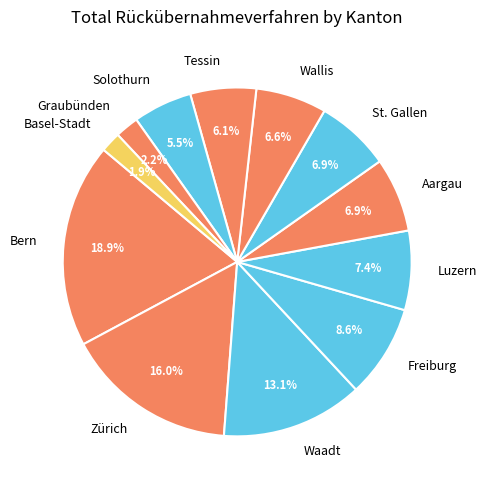

To the nearest percent, what percentage of the pie is Bern?

19%